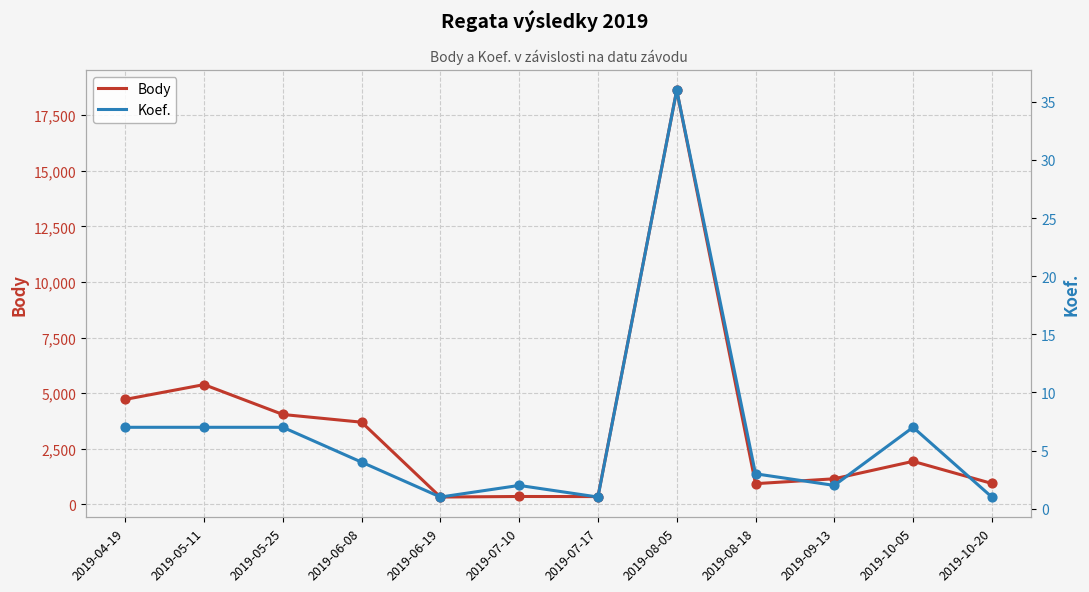

Is the value of Body at 2019-06-19 greater than the value of Koef. at 2019-10-20?

Yes